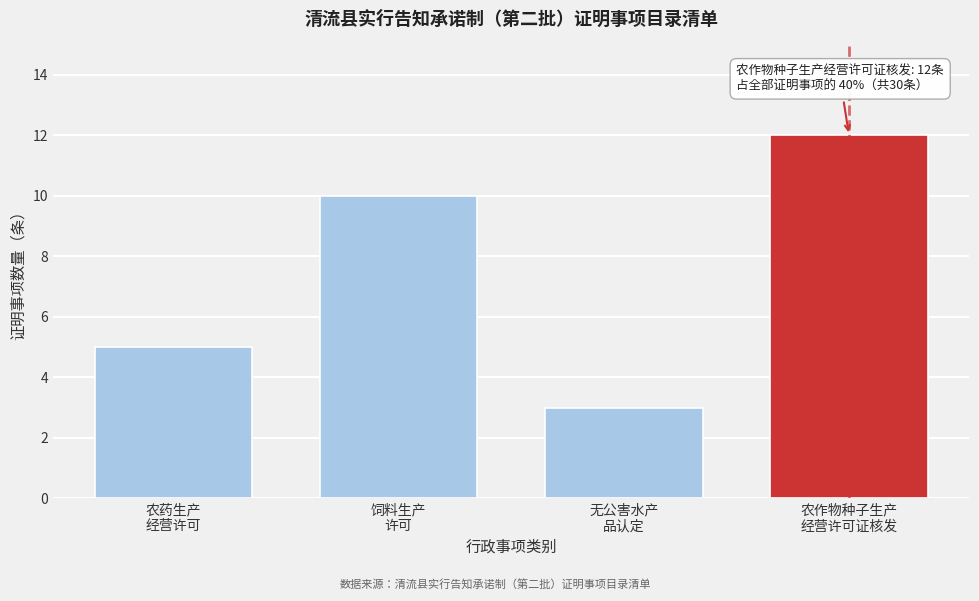

Reading left to right, list all the values displayed in this chart.

5	10	3	12